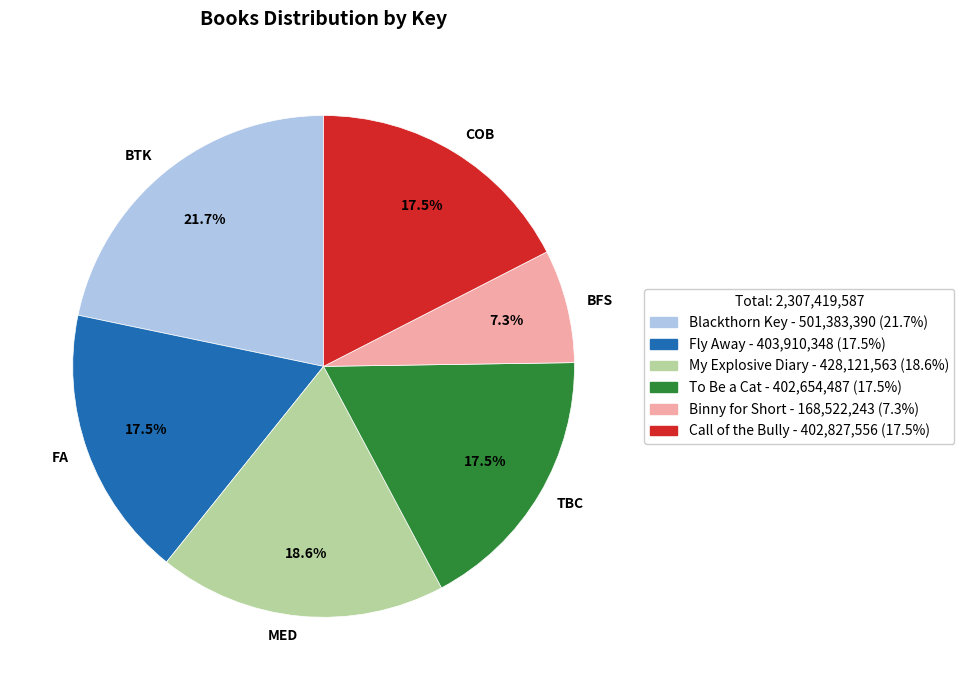

Which category has the biggest portion of the pie?

BTK